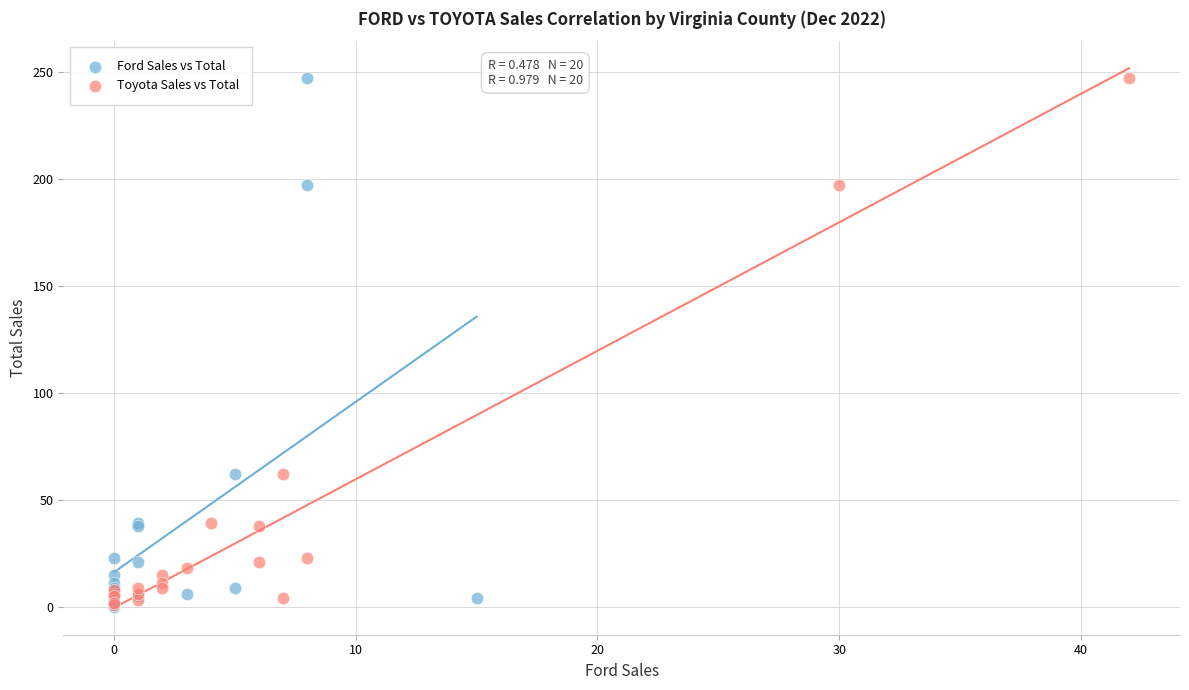

Which series has the widest spread of Y values?

Ford Sales vs Total